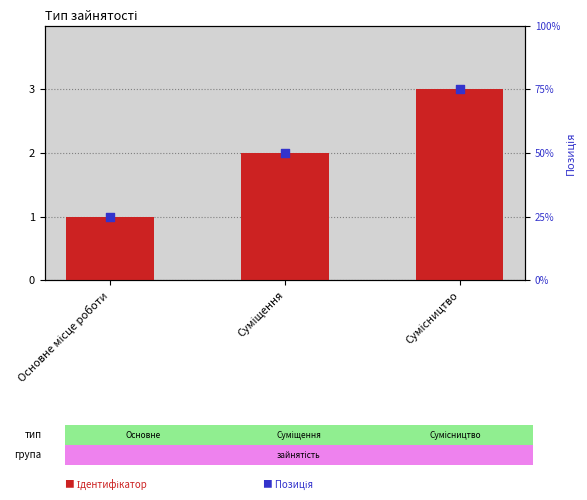

Which series has the largest Y range (max minus min)?

Ідентифікатор